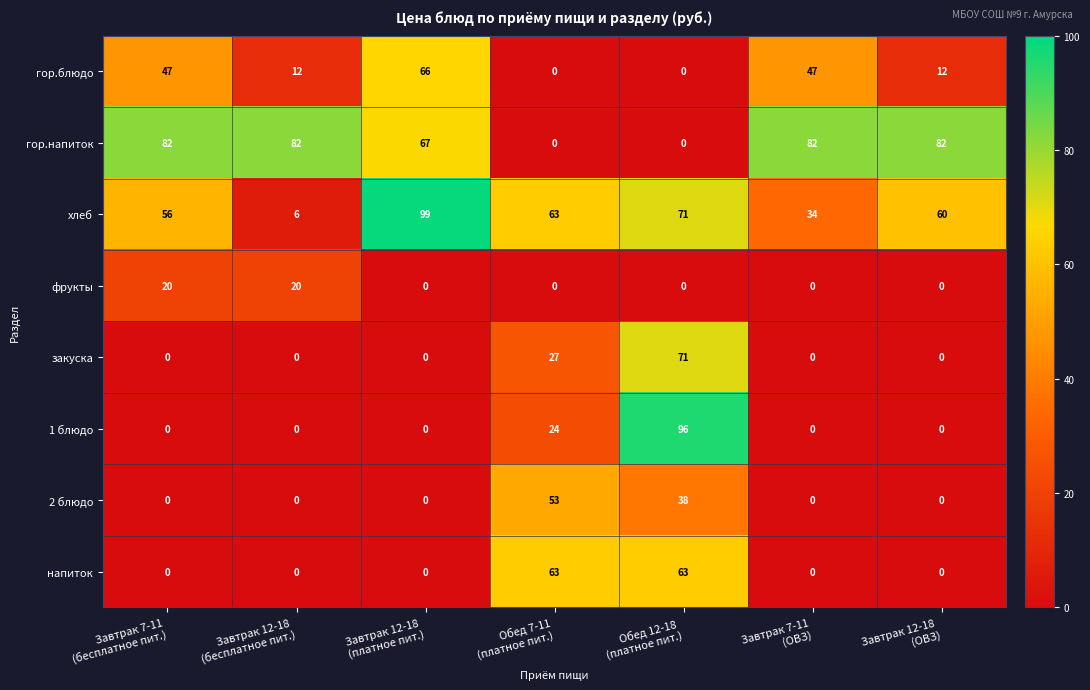

List the series in order of their peak value, highest first.

хлеб, 1 блюдо, гор.напиток, закуска, гор.блюдо, напиток, 2 блюдо, фрукты